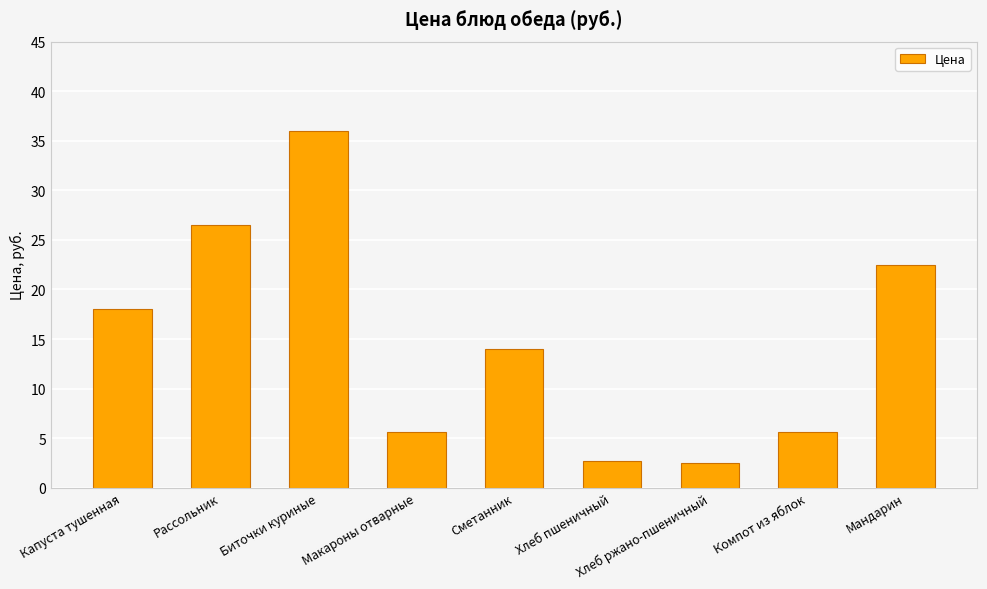

Which has a higher value, Рассольник or Мандарин?

Рассольник